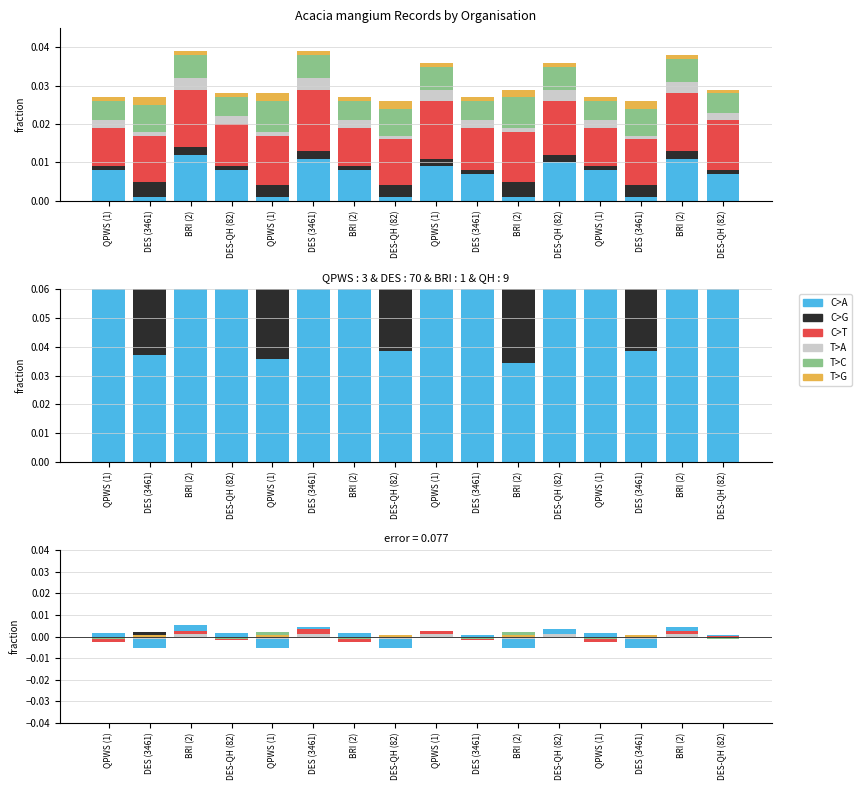

Rank the series at DES (3461) from highest to lowest value.

C>G, T>C, T>G, C>T, T>A, C>A